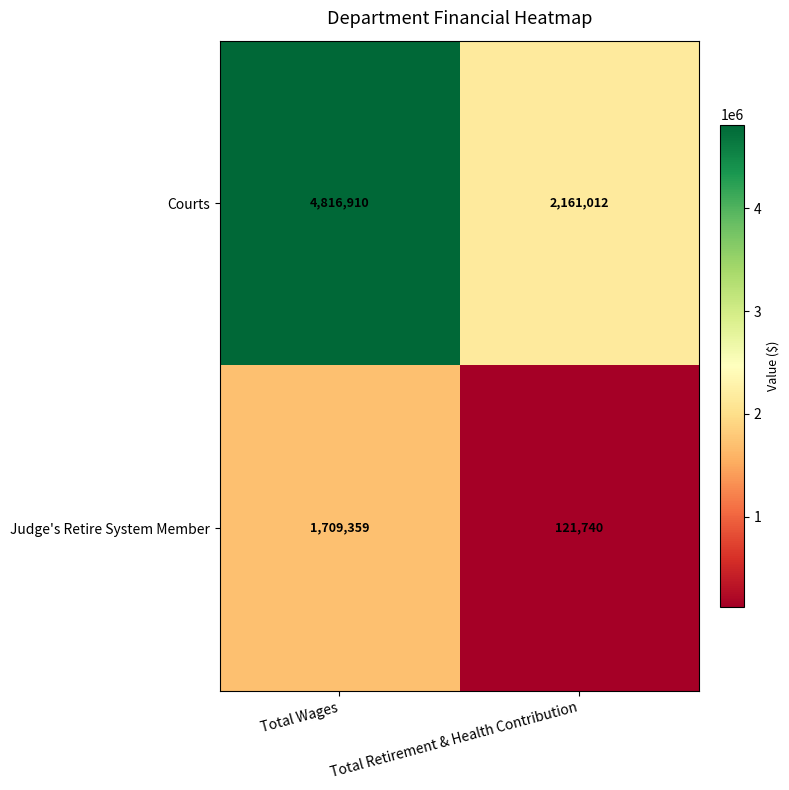

Which category has the highest value across all series?

Total Wages